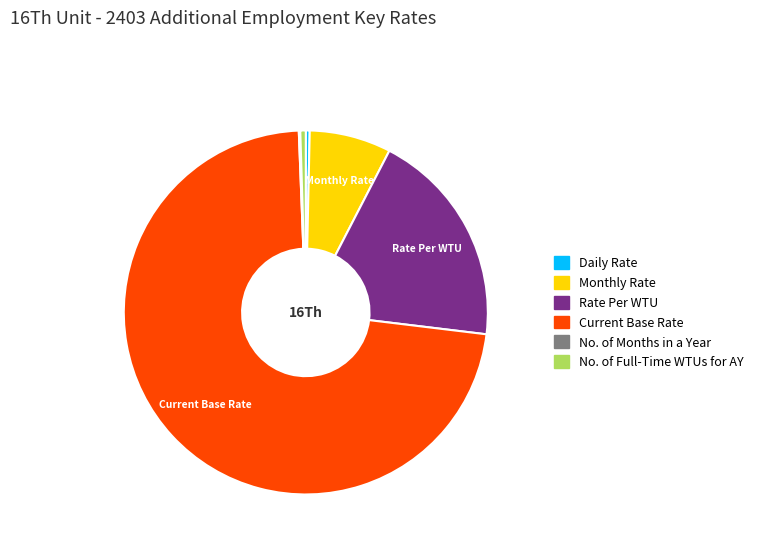

Is it true that Monthly Rate is 19% of the pie?

False